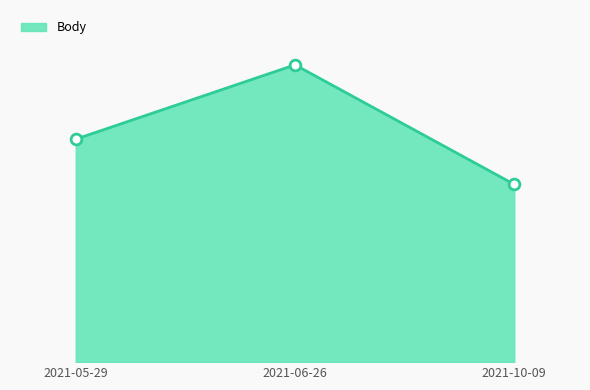

Does the chart have visible grid lines?

No